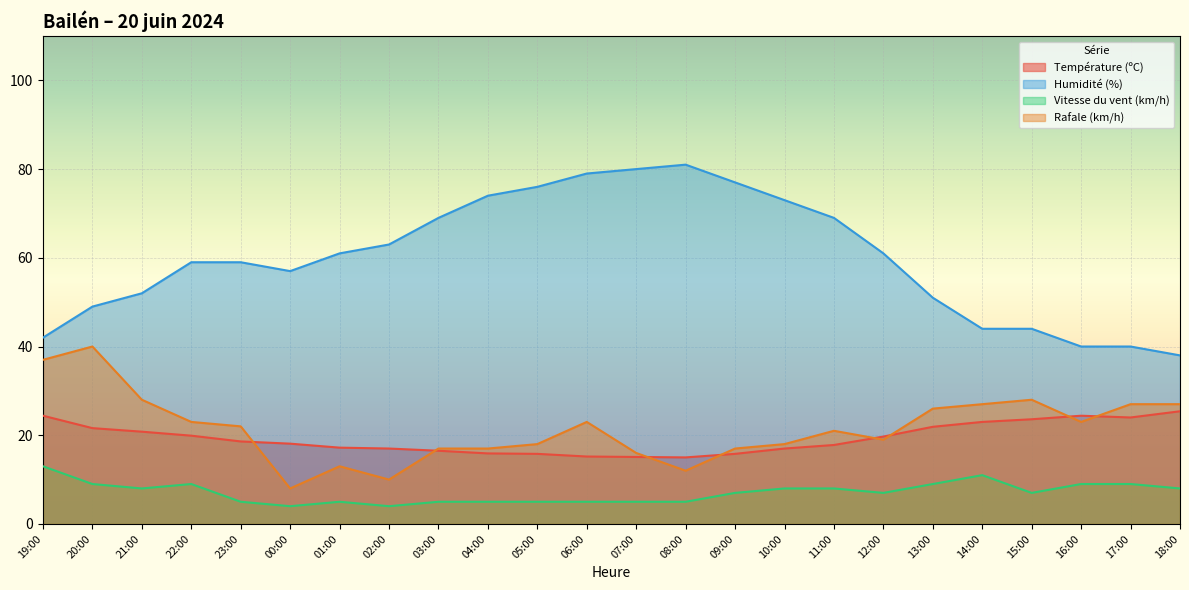

Which series changed the most between 11:00 and 14:00?

Humidité (%)